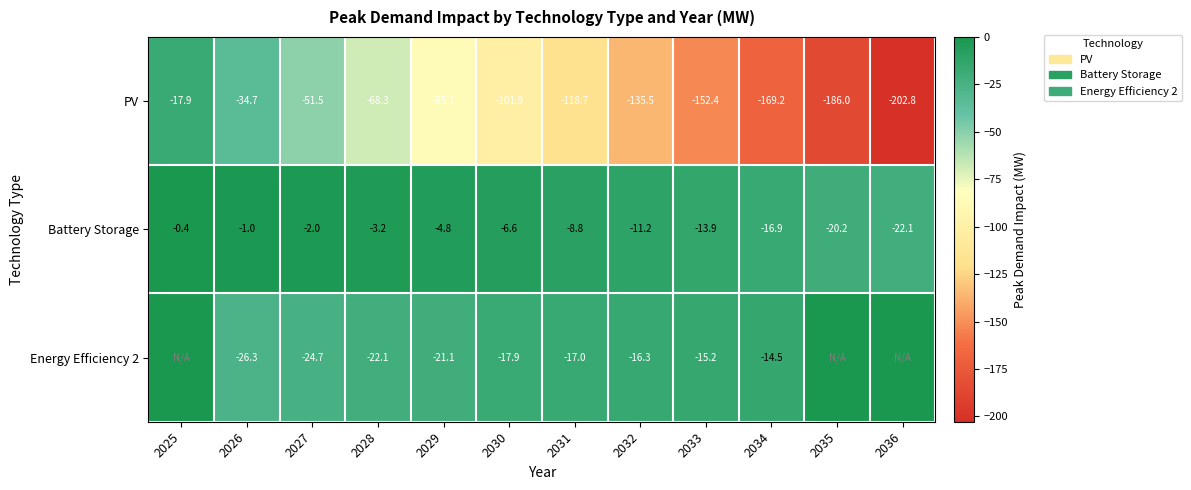

At which label does Battery Storage reach its peak?

2025